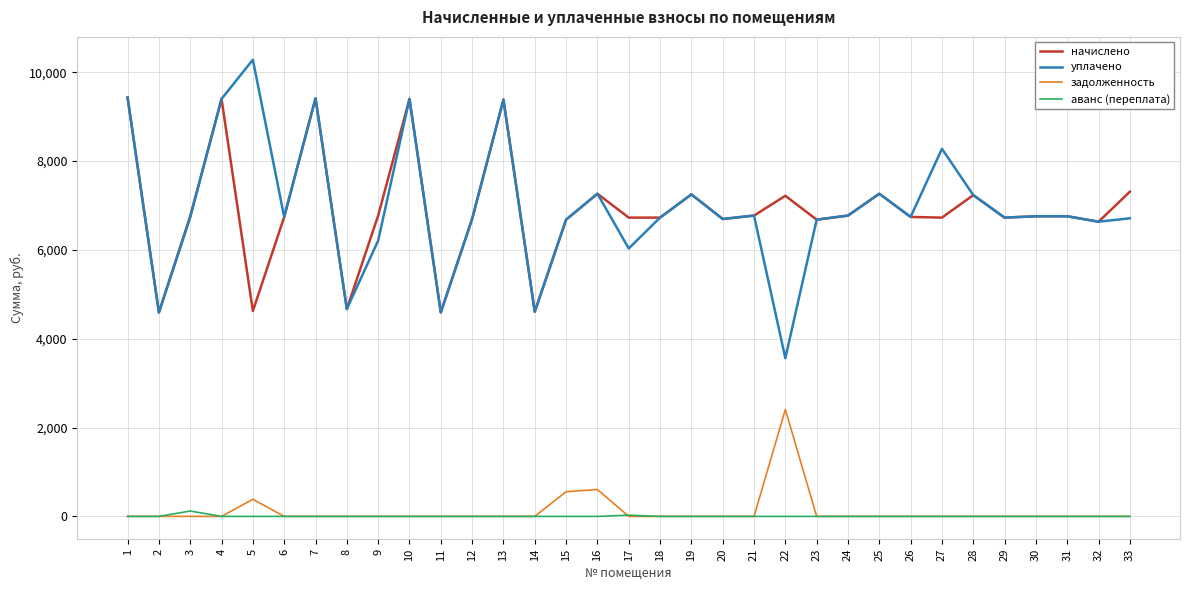

What is the maximum value for начислено?

9431.0